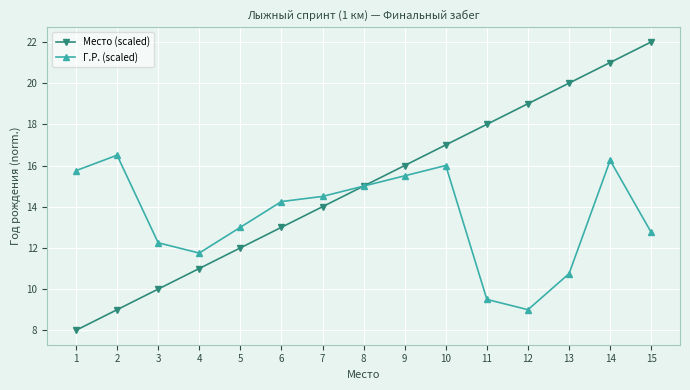

What is the value of the Место (scaled) point at the 1st from the left?

8.0